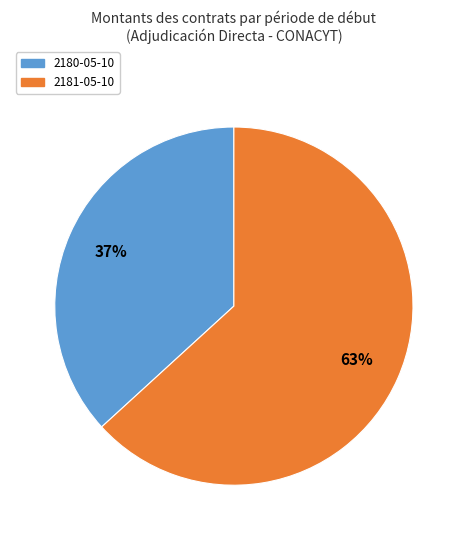

To the nearest percent, what is the average slice percentage?

50%